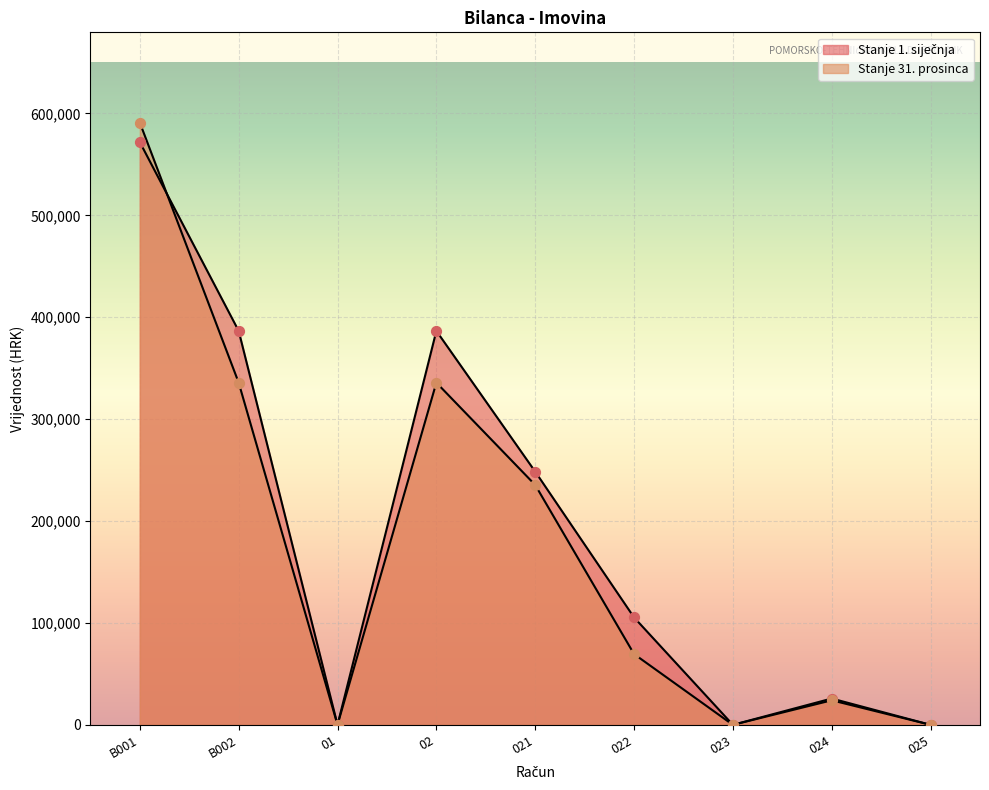

Which series has the largest total across all categories?

Stanje 1. siječnja